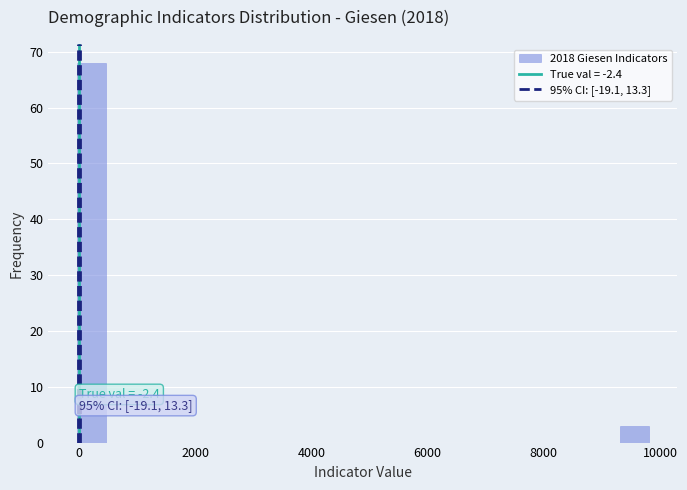

Around what value on the x-axis is the tallest bar? Give the approximate position of its centre, as read against the axis.

200